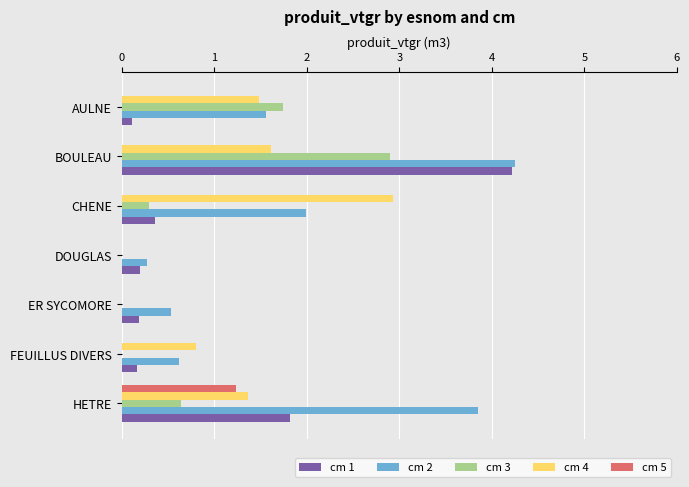

What is the sum of the cm 1 values at BOULEAU and CHENE?

4.6